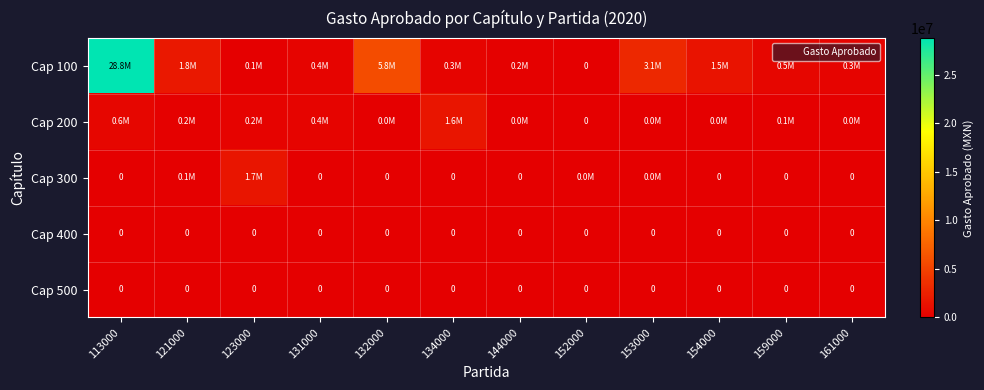

The Cap 500 series shows 0.0 at 159000. True or false?

True